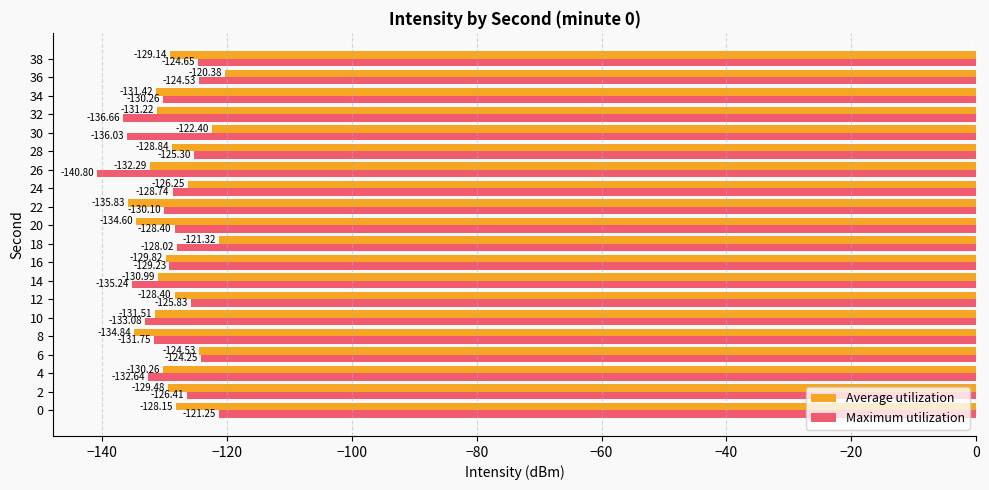

At which label does Average utilization reach its peak?

36